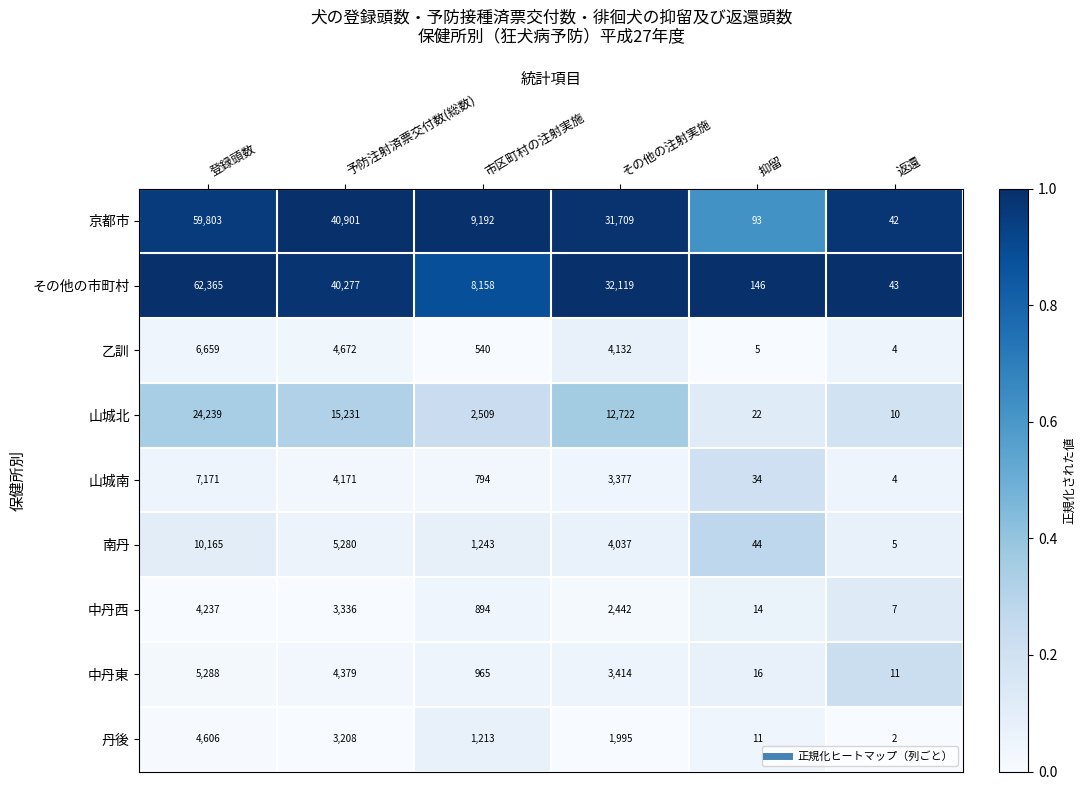

What value does the 山城南 series have at その他の注射実施, to the nearest 100?

3400